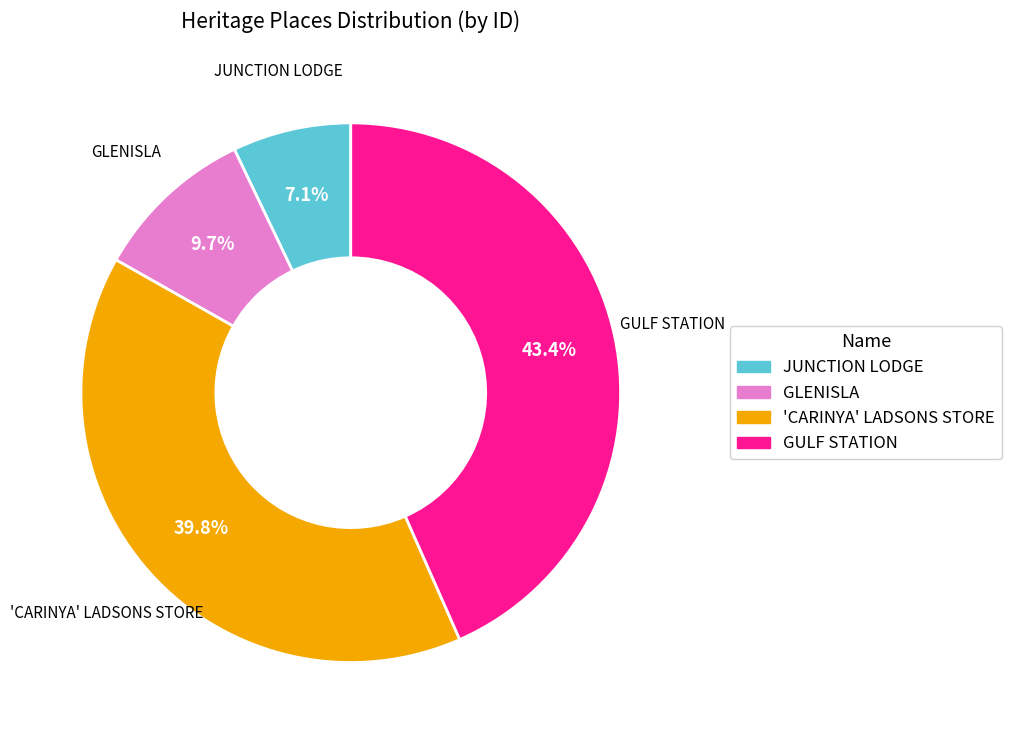

What is the total percentage of GULF STATION and GLENISLA?

53.1%